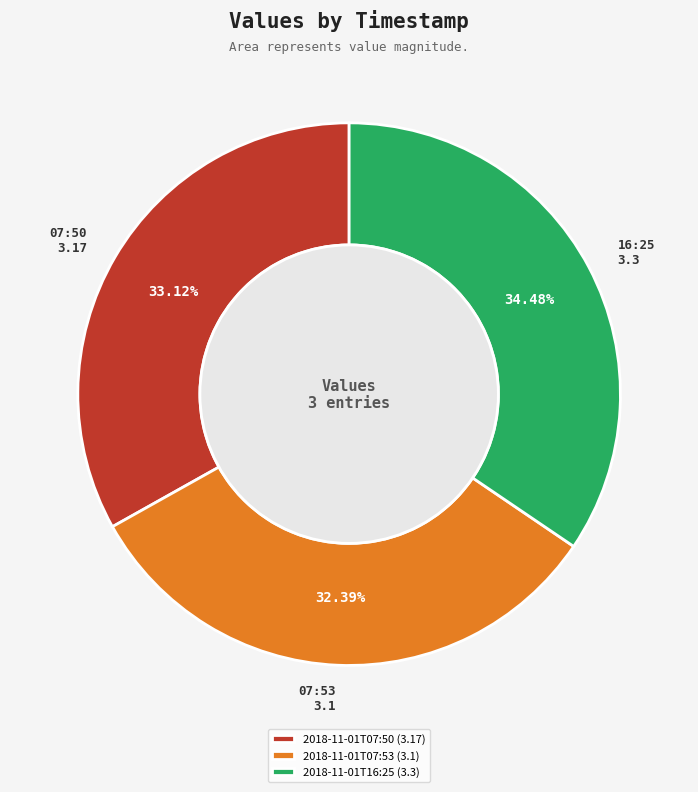

Combined, what portion of the pie is 2018-11-01T07:50 and 2018-11-01T16:25?

67.6%